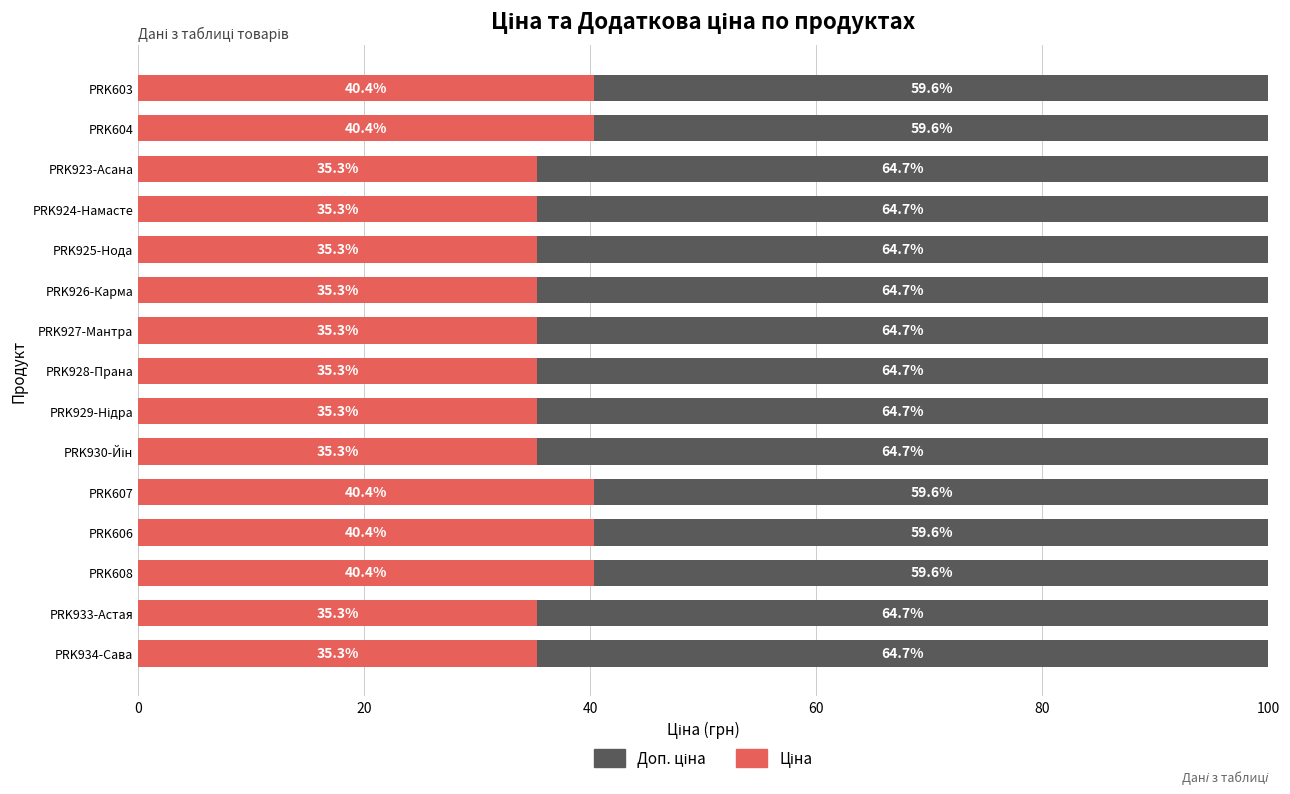

How many distinct data groups are displayed?

2